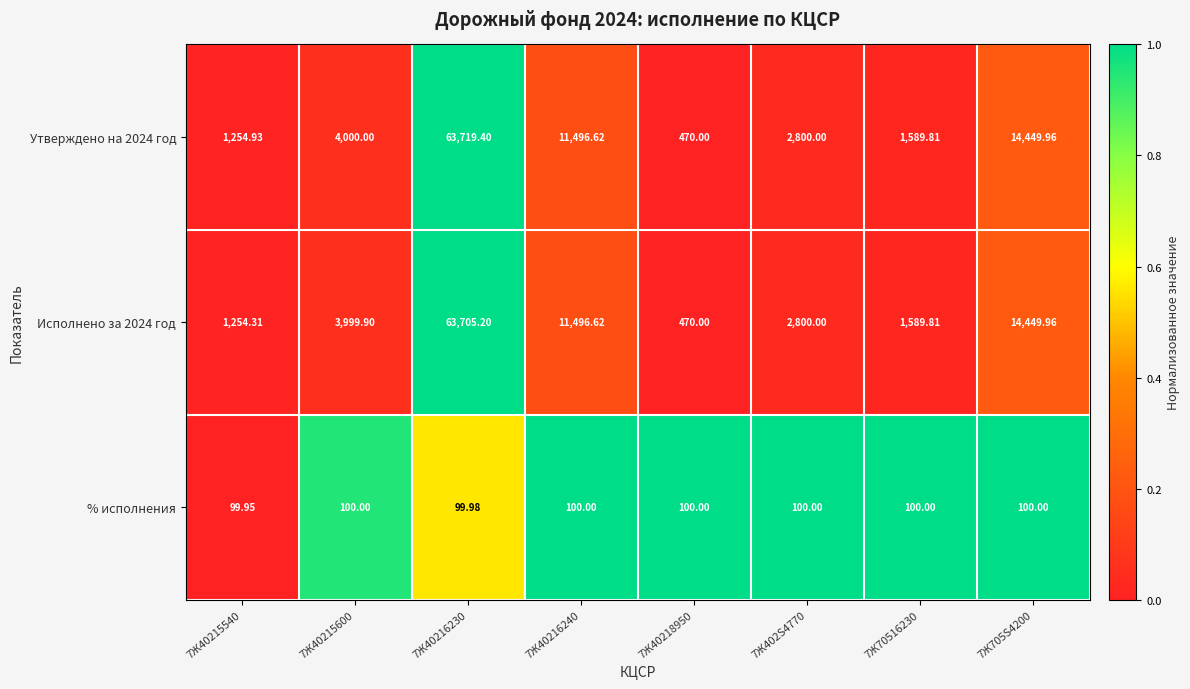

Is the value of % исполнения at 7Ж40218950 greater than the value of Утверждено на 2024 год at 7Ж70516230?

No